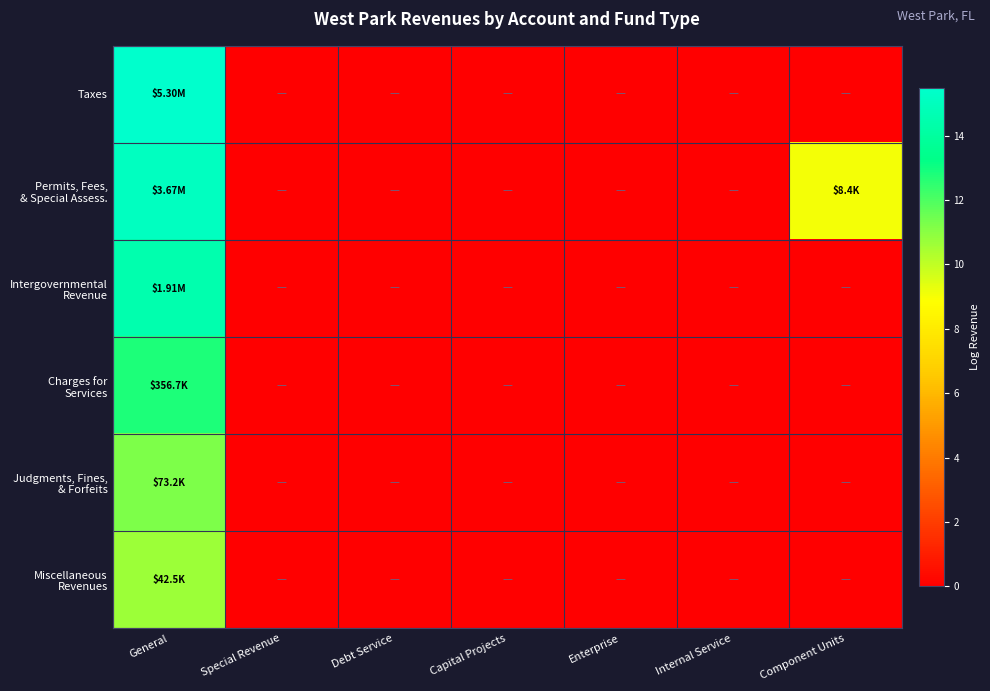

Which series has the widest spread of values?

Taxes